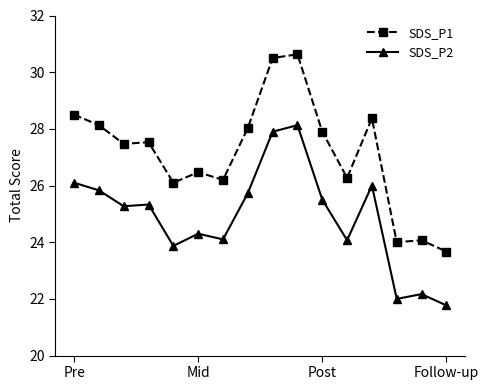

Rank the series by their maximum value, from highest to lowest.

SDS_P1, SDS_P2